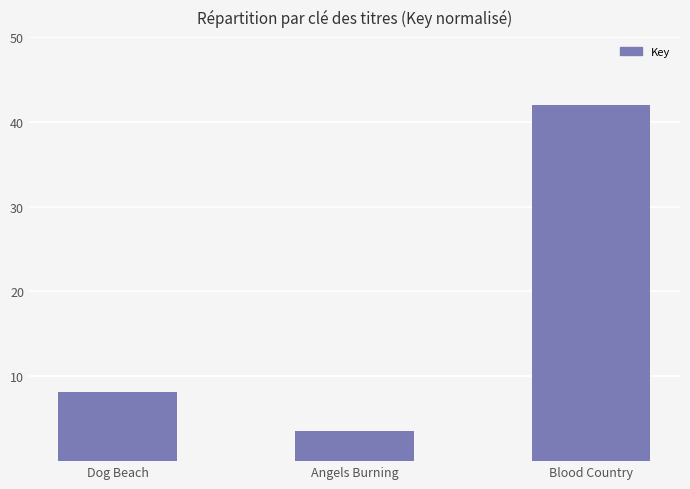

What is the value of the 1st bar from the left?

8.1